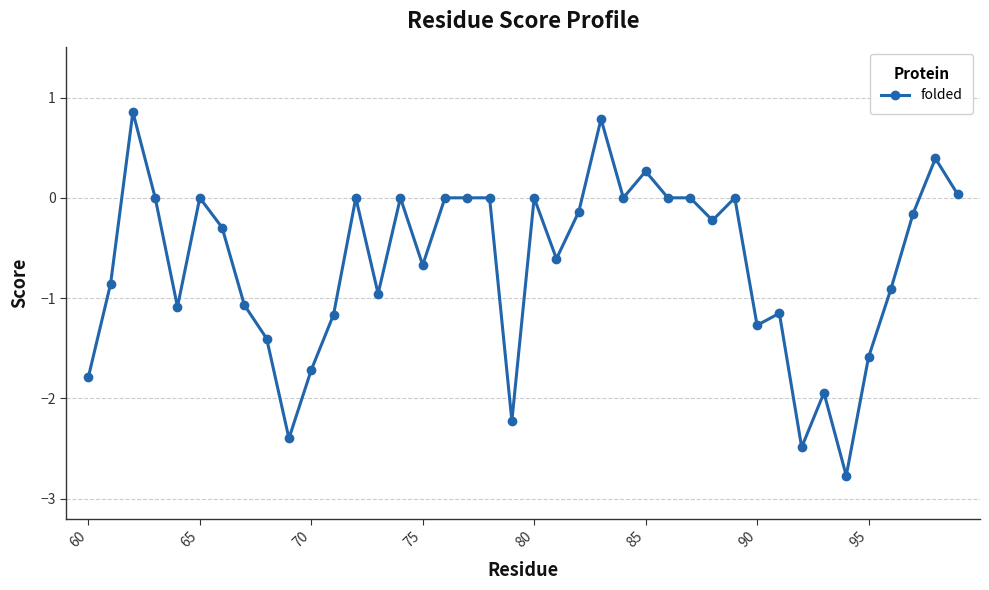

What is the sum of all values?

-26.6